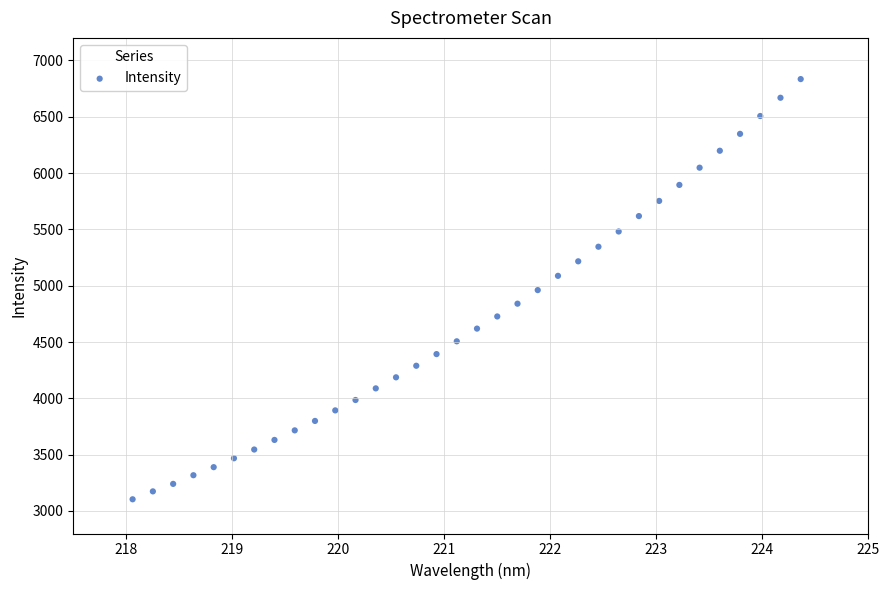

What is the range of X values (max minus min)?

6.3